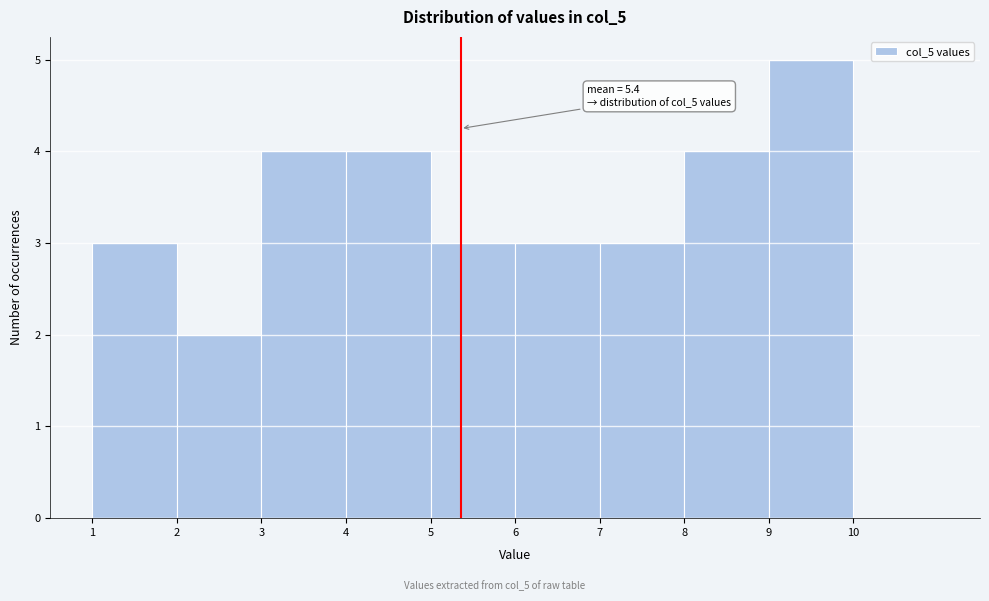

Over which range of the x-axis is the bar tallest?

9 to 10